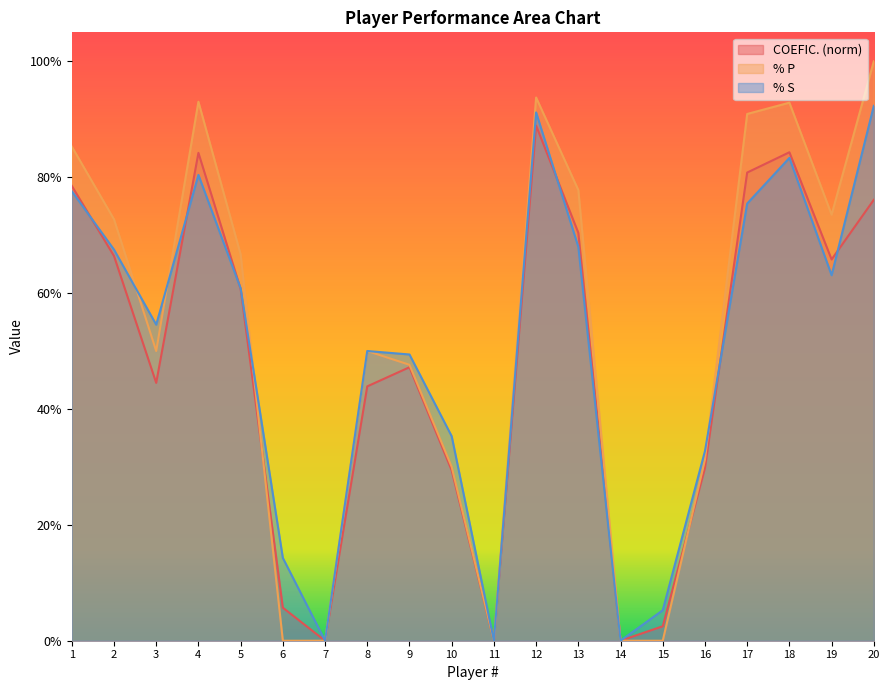

Reading right to left, what are all the values shown in this chart?

COEFIC.: 20=0.8	19=0.7	18=0.8	17=0.8	16=0.3	15=0.0	14=0.0	13=0.7	12=0.9	11=0.0	10=0.3	9=0.5	8=0.4	7=0.0	6=0.1	5=0.6	4=0.8	3=0.4	2=0.7	1=0.8
% P: 20=1.0	19=0.7	18=0.9	17=0.9	16=0.3	15=0.0	14=0.0	13=0.8	12=0.9	11=0.0	10=0.3	9=0.5	8=0.5	7=0.0	6=0.0	5=0.7	4=0.9	3=0.5	2=0.7	1=0.9
% S: 20=0.9	19=0.6	18=0.8	17=0.8	16=0.3	15=0.1	14=0.0	13=0.7	12=0.9	11=0.0	10=0.4	9=0.5	8=0.5	7=0.0	6=0.1	5=0.6	4=0.8	3=0.5	2=0.7	1=0.8